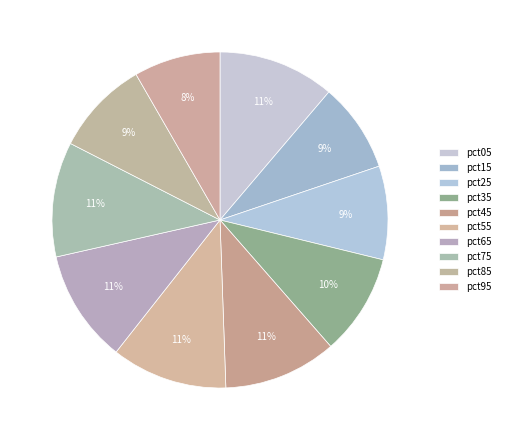

True or false: pct65 accounts for 11% of the total.

True